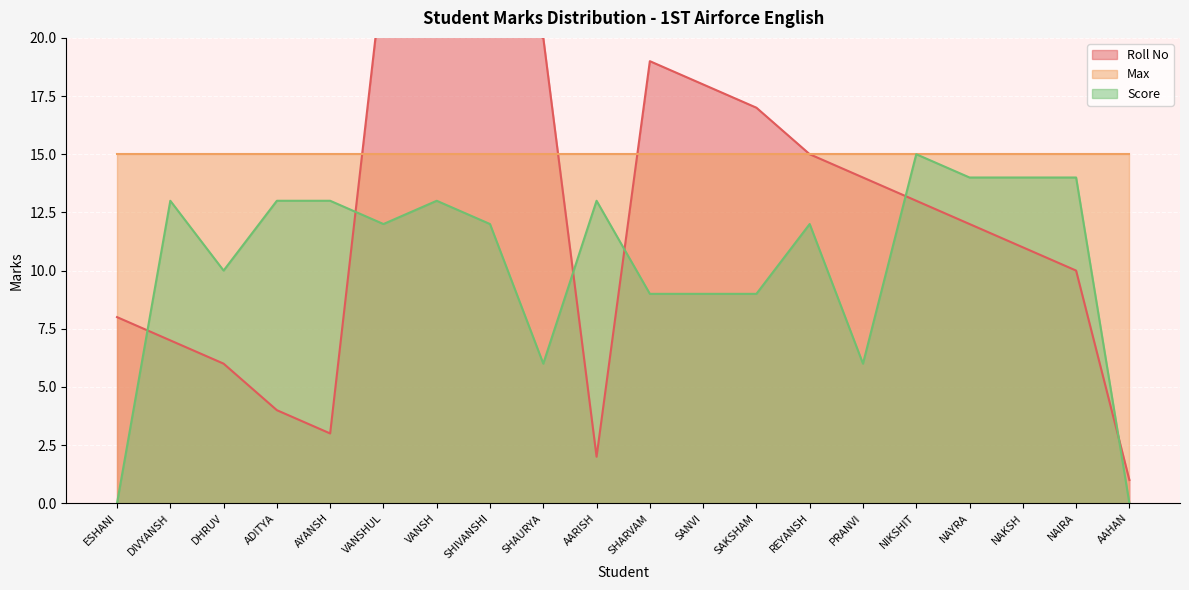

What is the sum of the Score values at DIVYANSH and SANVI?

22